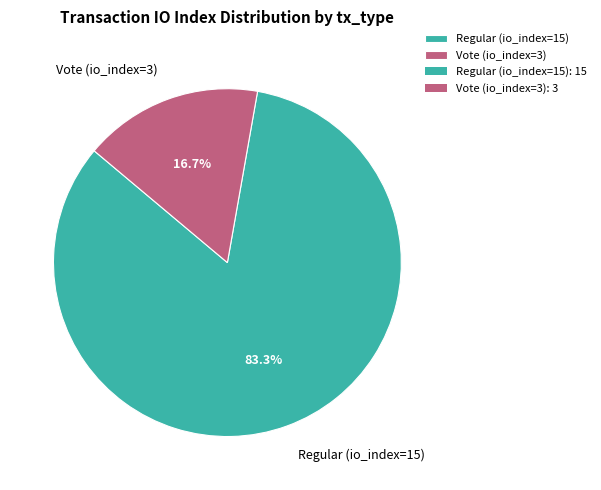

Which has a higher value, Vote (io_index=3) or Regular (io_index=15)?

Regular (io_index=15)